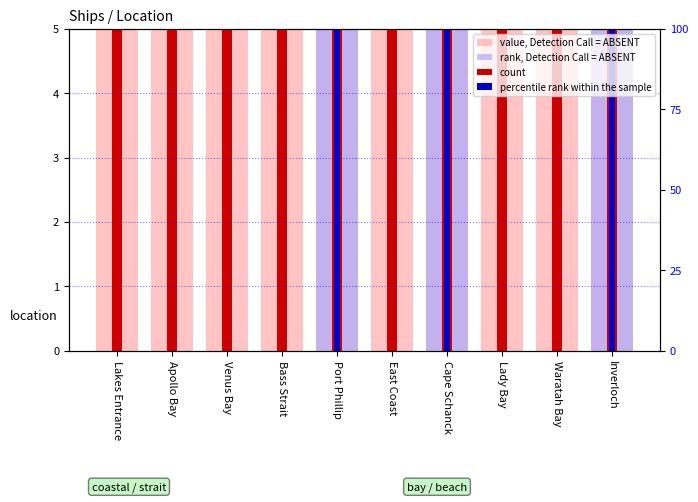

What are all the series names shown in the legend?

value, Detection Call = ABSENT, rank, Detection Call = ABSENT, count, percentile rank within the sample